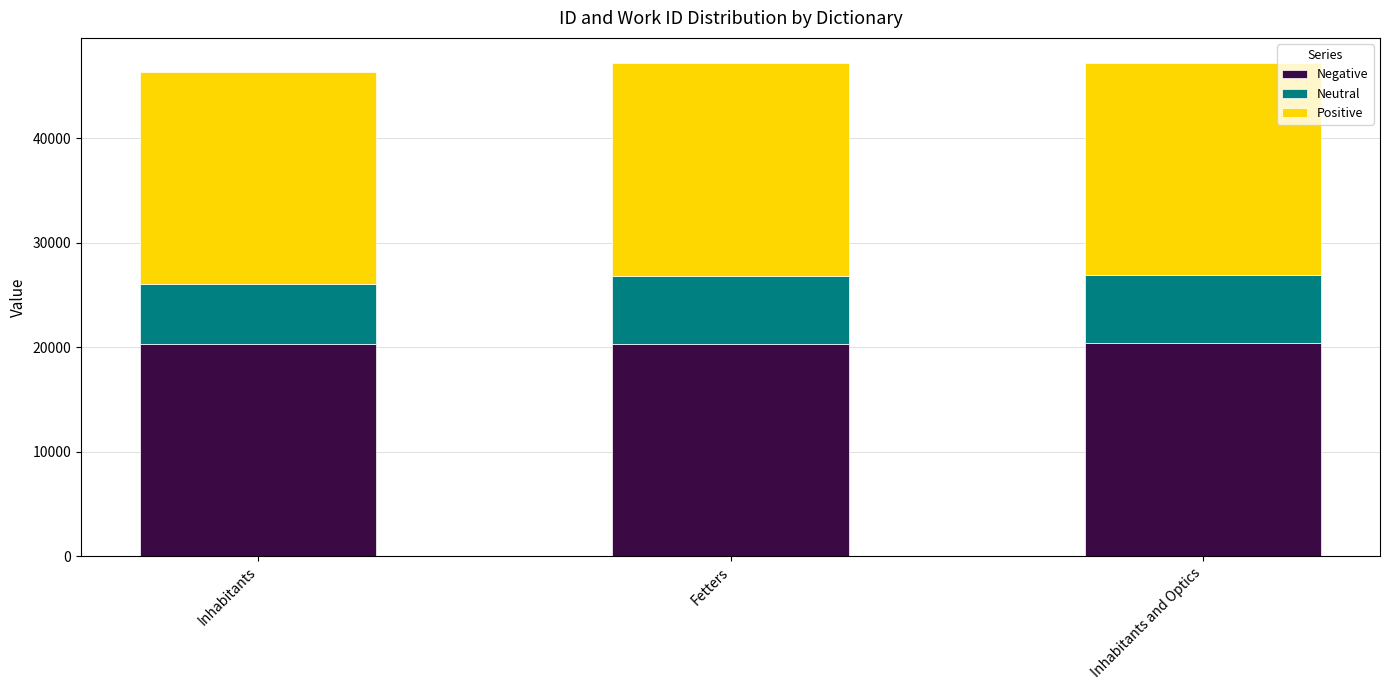

Is it true that Negative equals 9338 at Fetters?

False